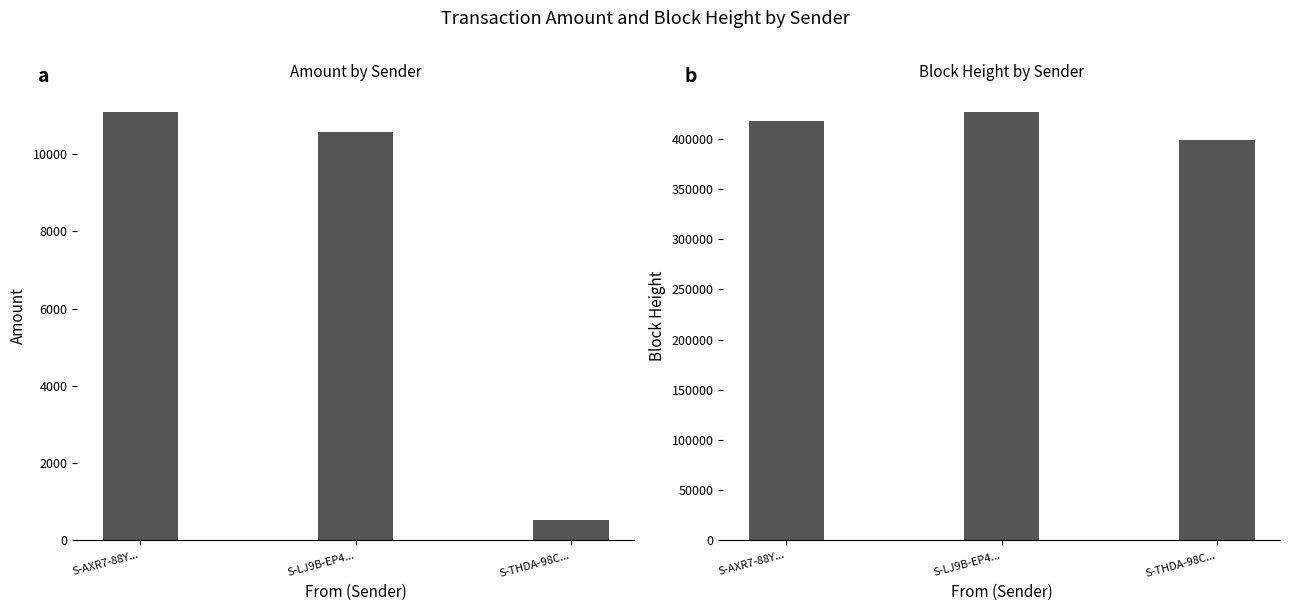

What is the average value of the Amount series?

7387.7